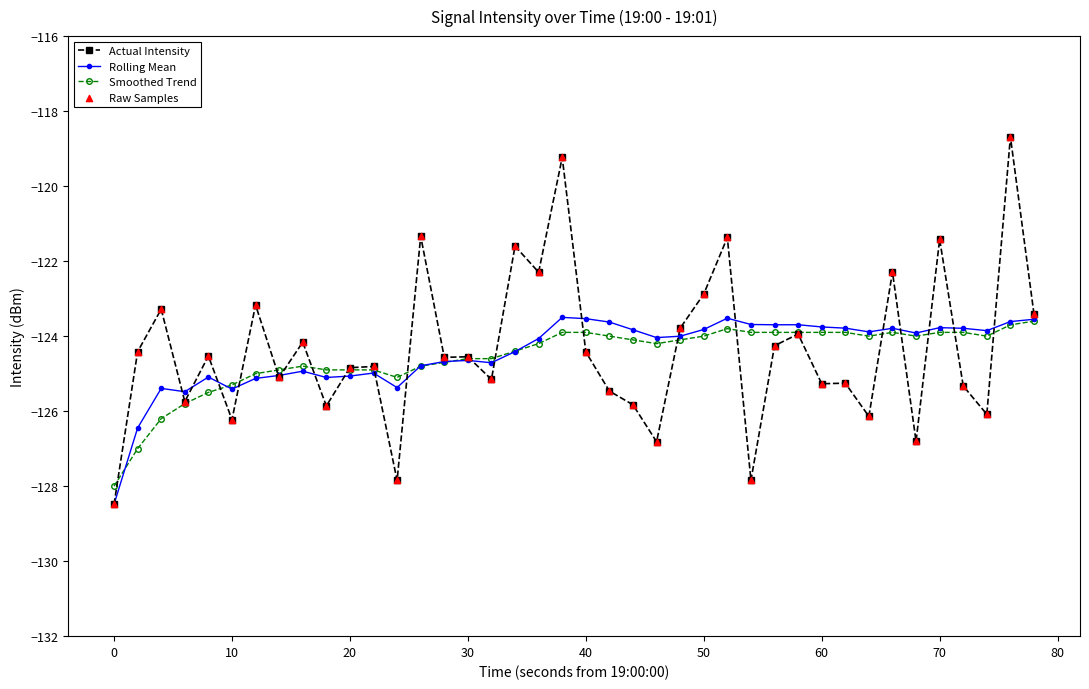

Which series has the widest spread of values?

Actual Intensity